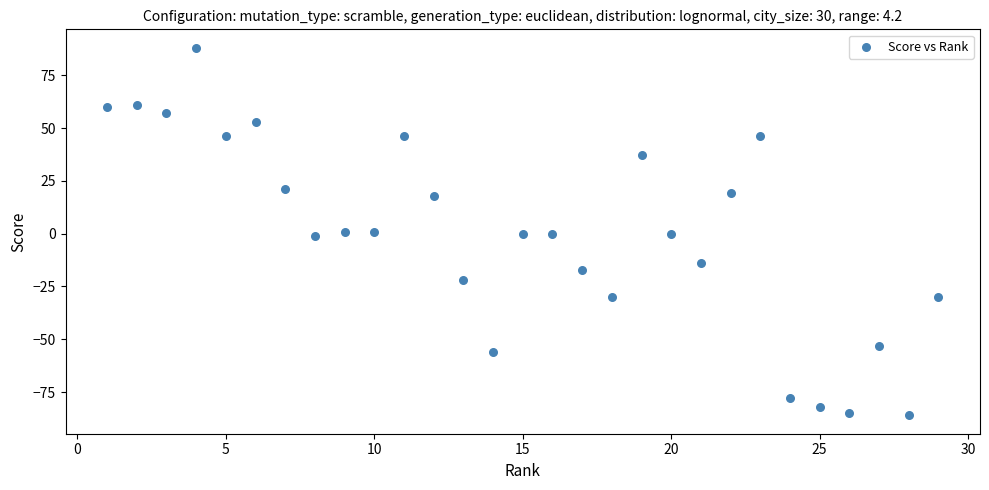

What is the range of X values (max minus min)?

28